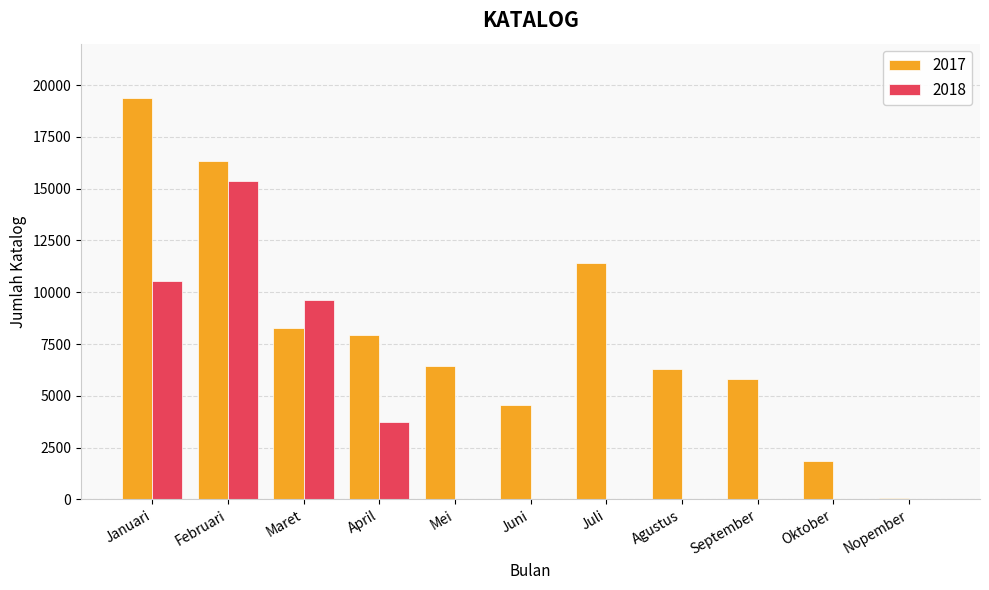

At which label is 2018 closest to 7692?

Maret